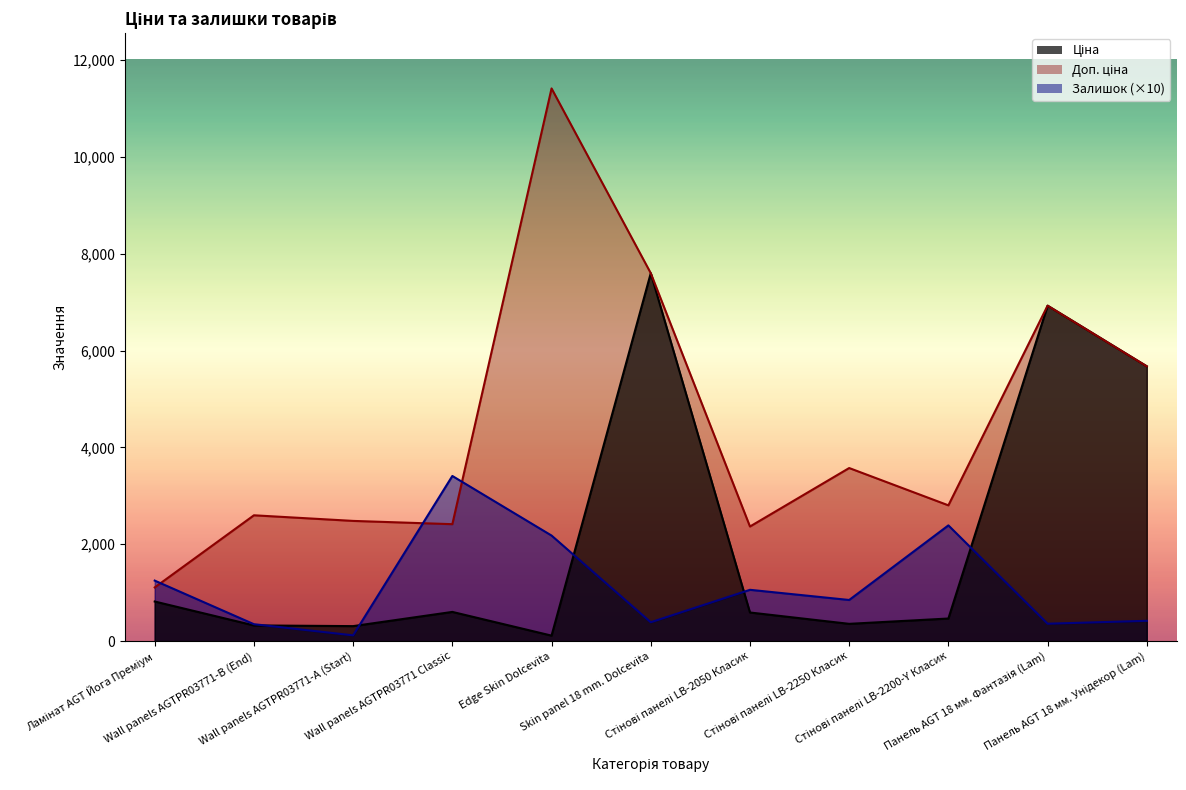

What is the greatest value displayed?

11410.0